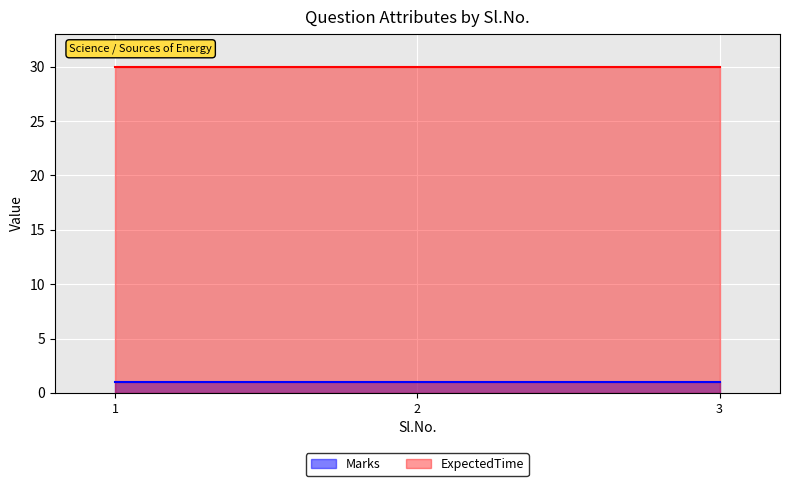

True or false: Marks has a value of 0 at 2.

False